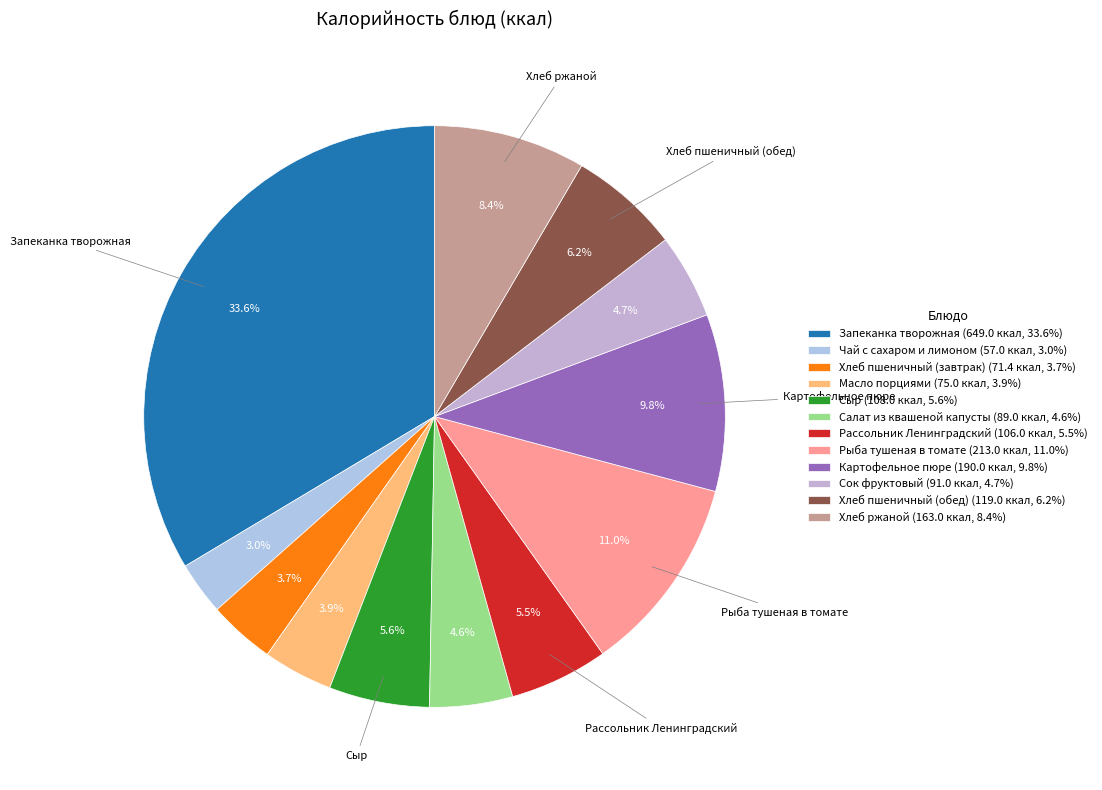

Count the number of slices in the pie.

12